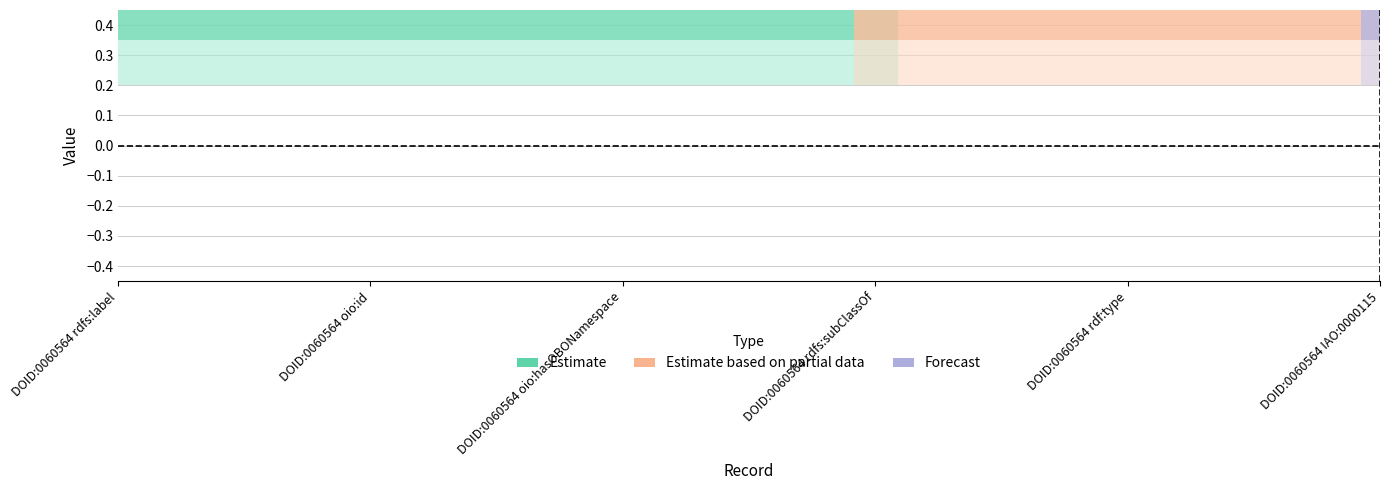

What is the total value across all series at DOID:0060564 oio:id?

1